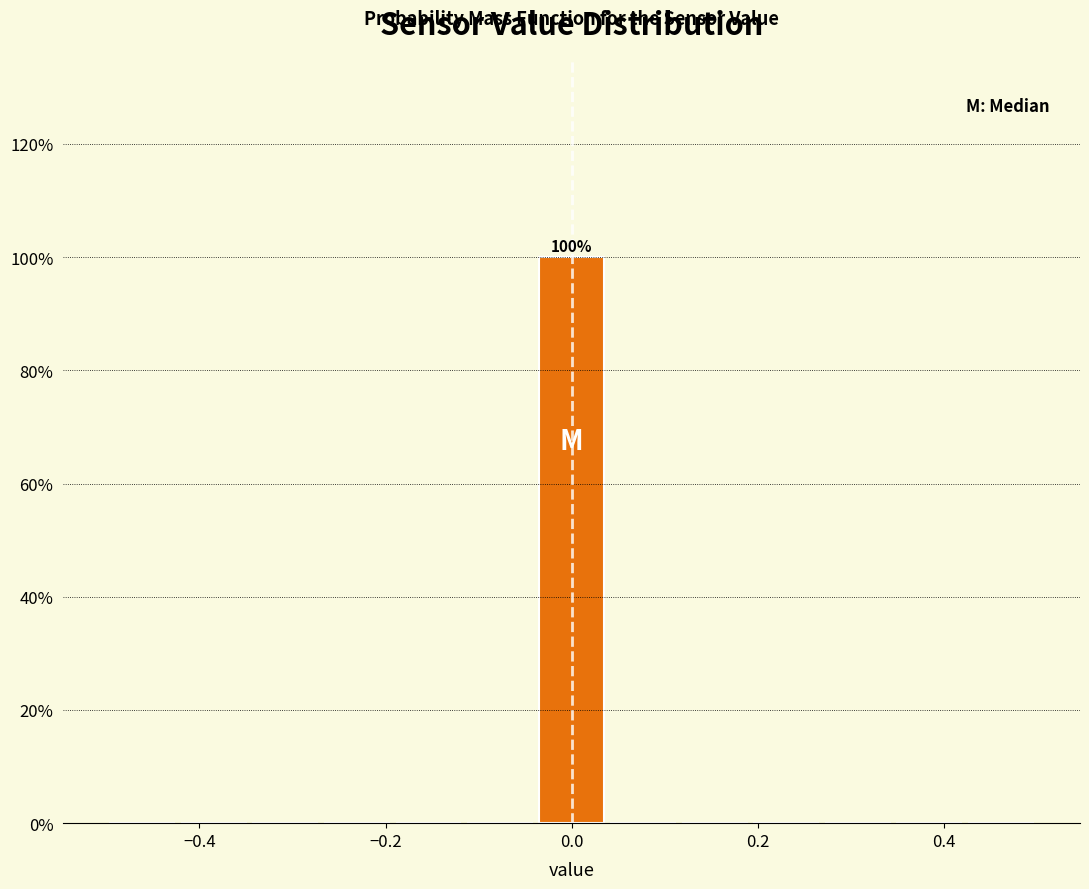

Read against the x-axis, roughly where is the centre of the tallest bar?

0.00